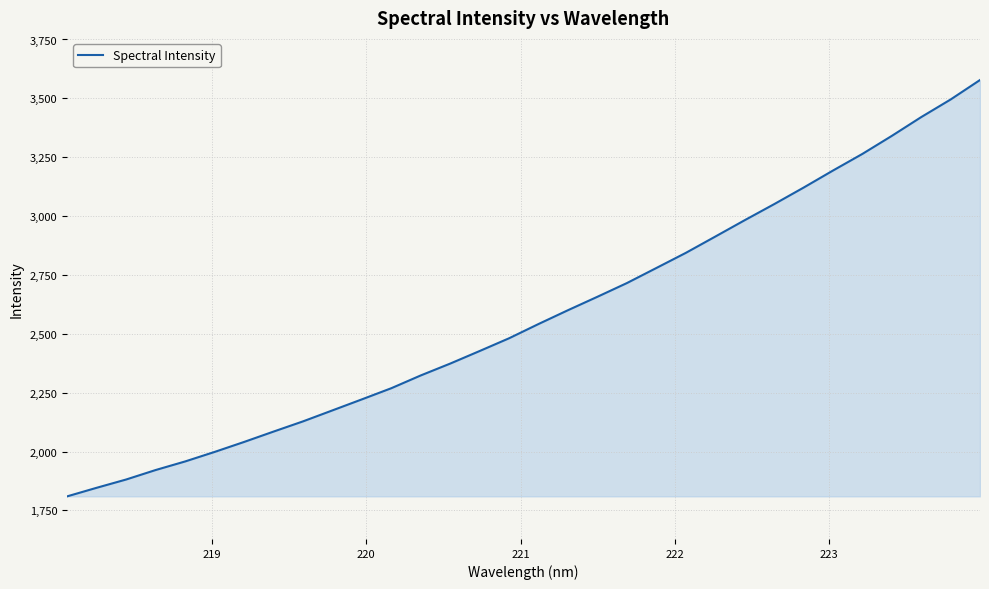

True or false: there are more than 0 points higher than both neighbors.

False